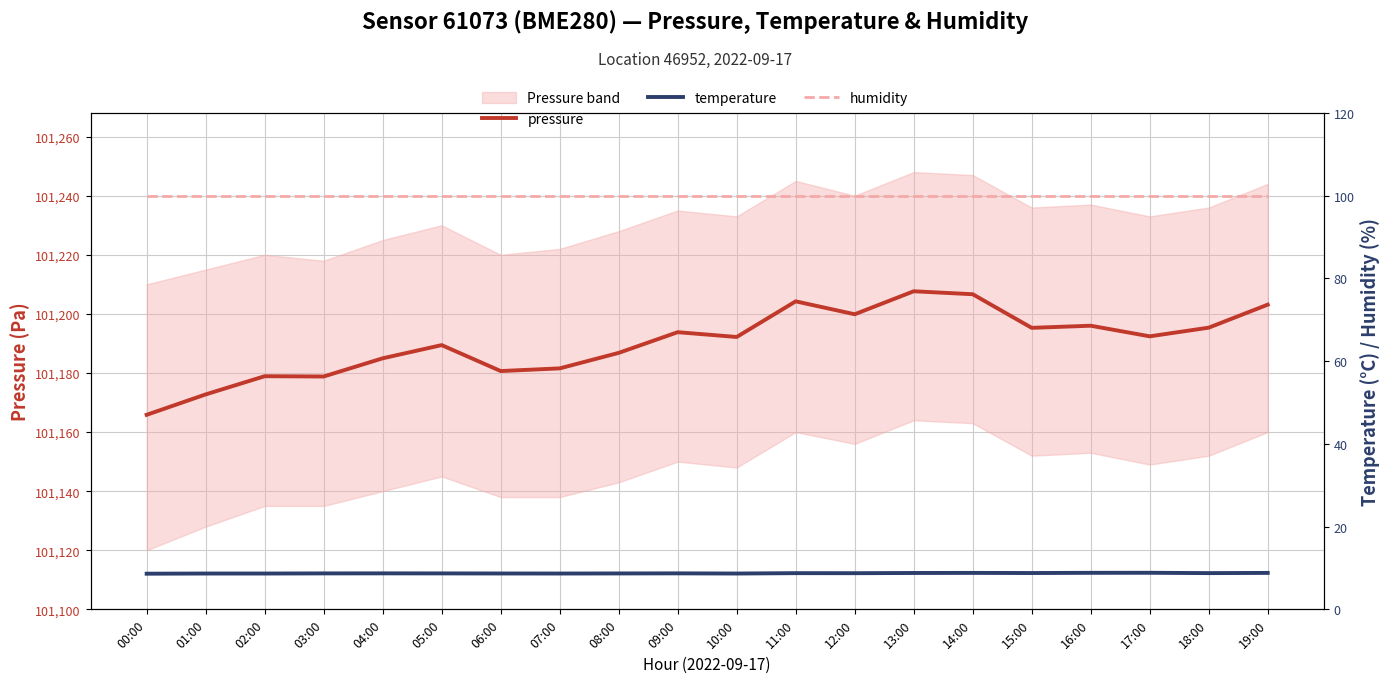

The pressure series shows 101195.3 at 18:00. True or false?

True